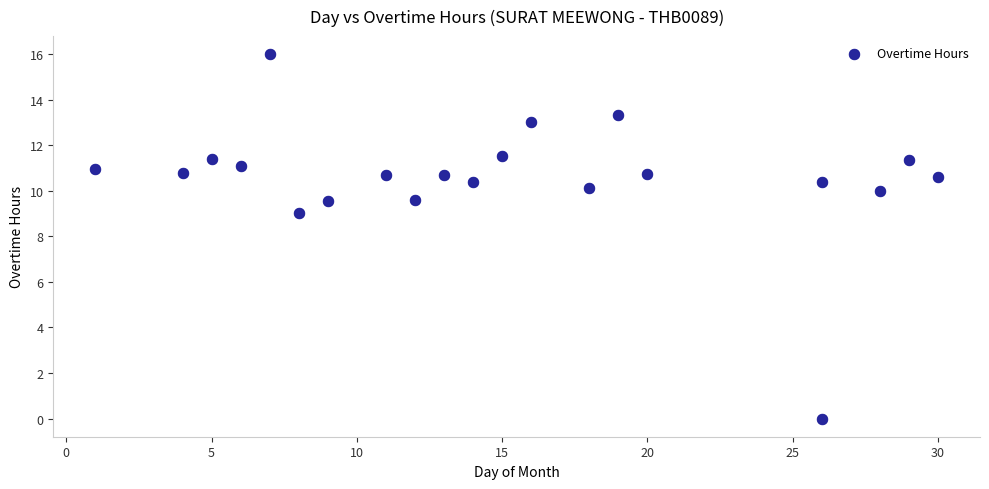

What is the range of X values (max minus min)?

29.0